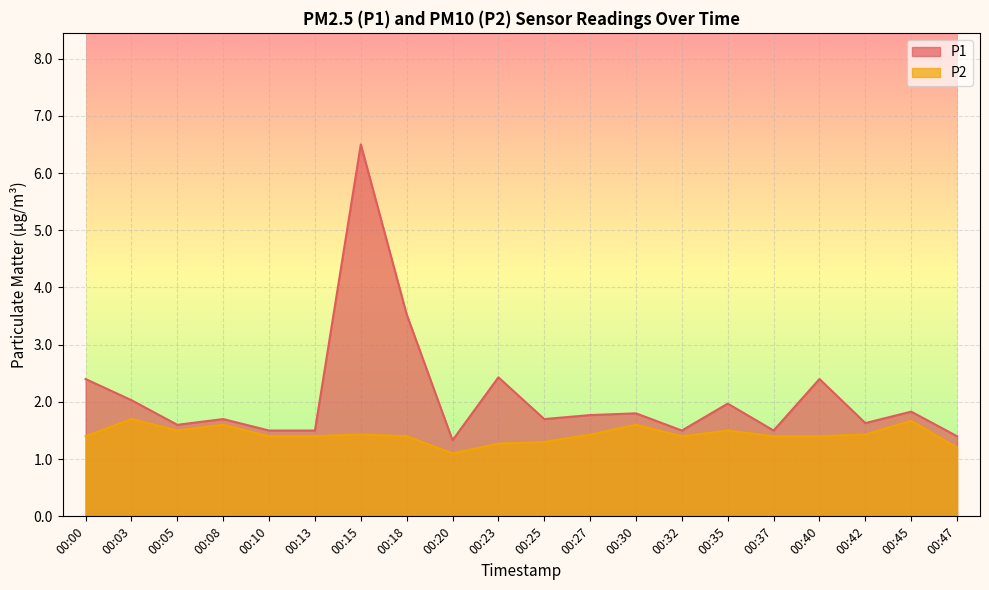

Which has a higher value, 00:35 or 00:23?

00:23